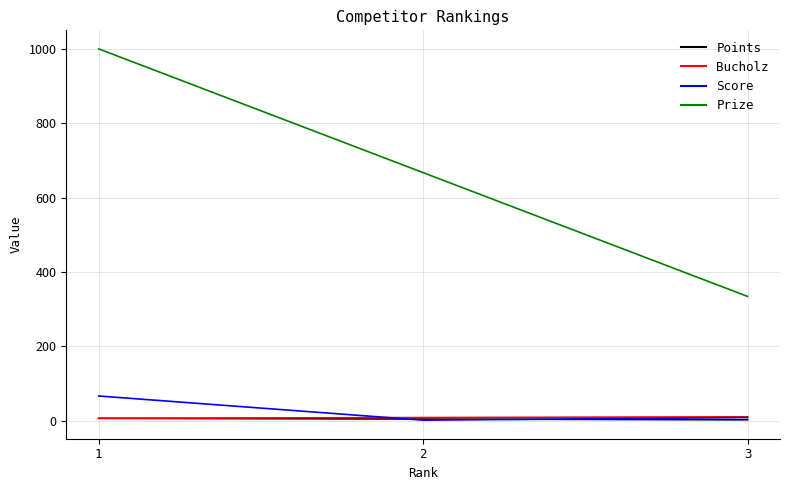

Which series has the largest total across all categories?

Prize